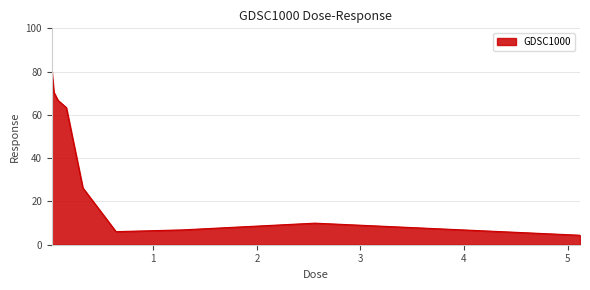

What is the maximum value shown in the chart?

80.6